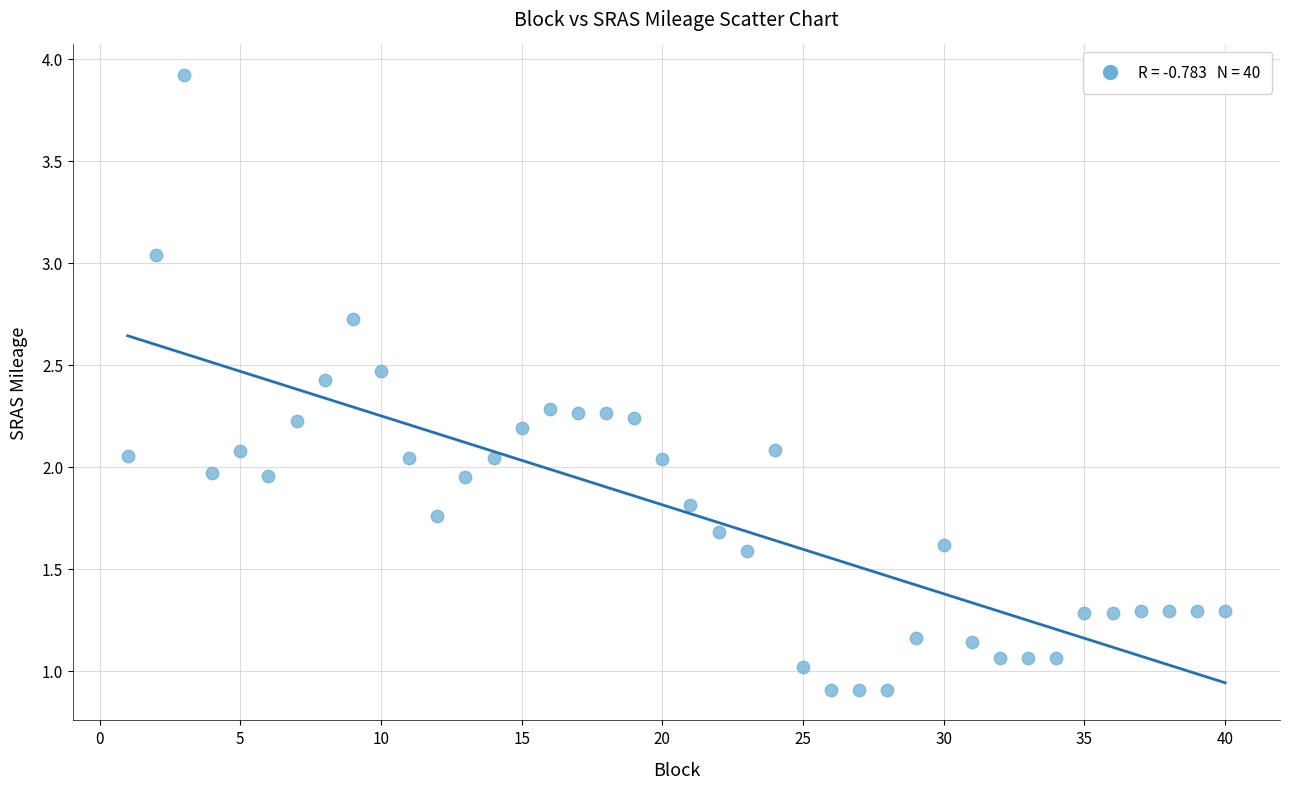

What is the range of X values (max minus min)?

39.0